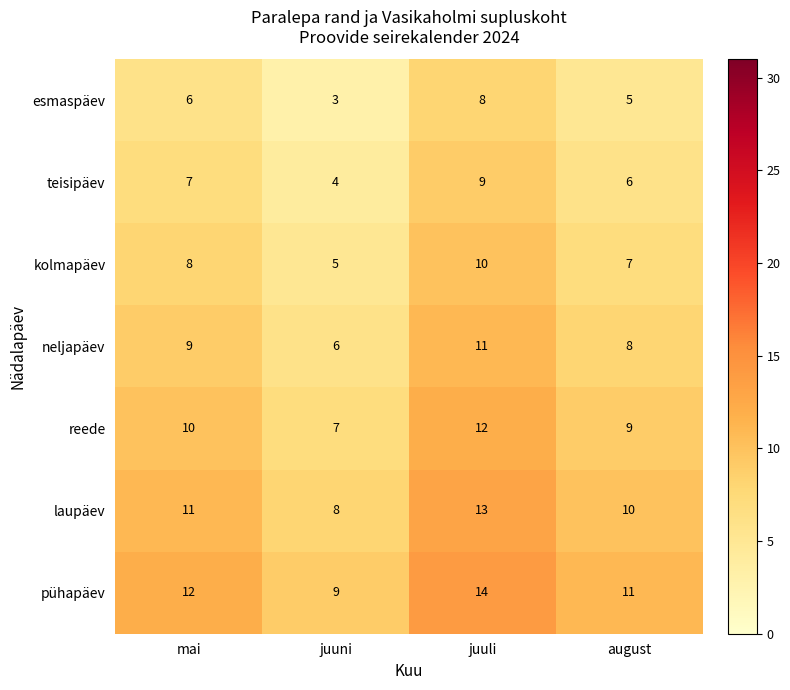

At which label does neljapäev reach its minimum?

juuni